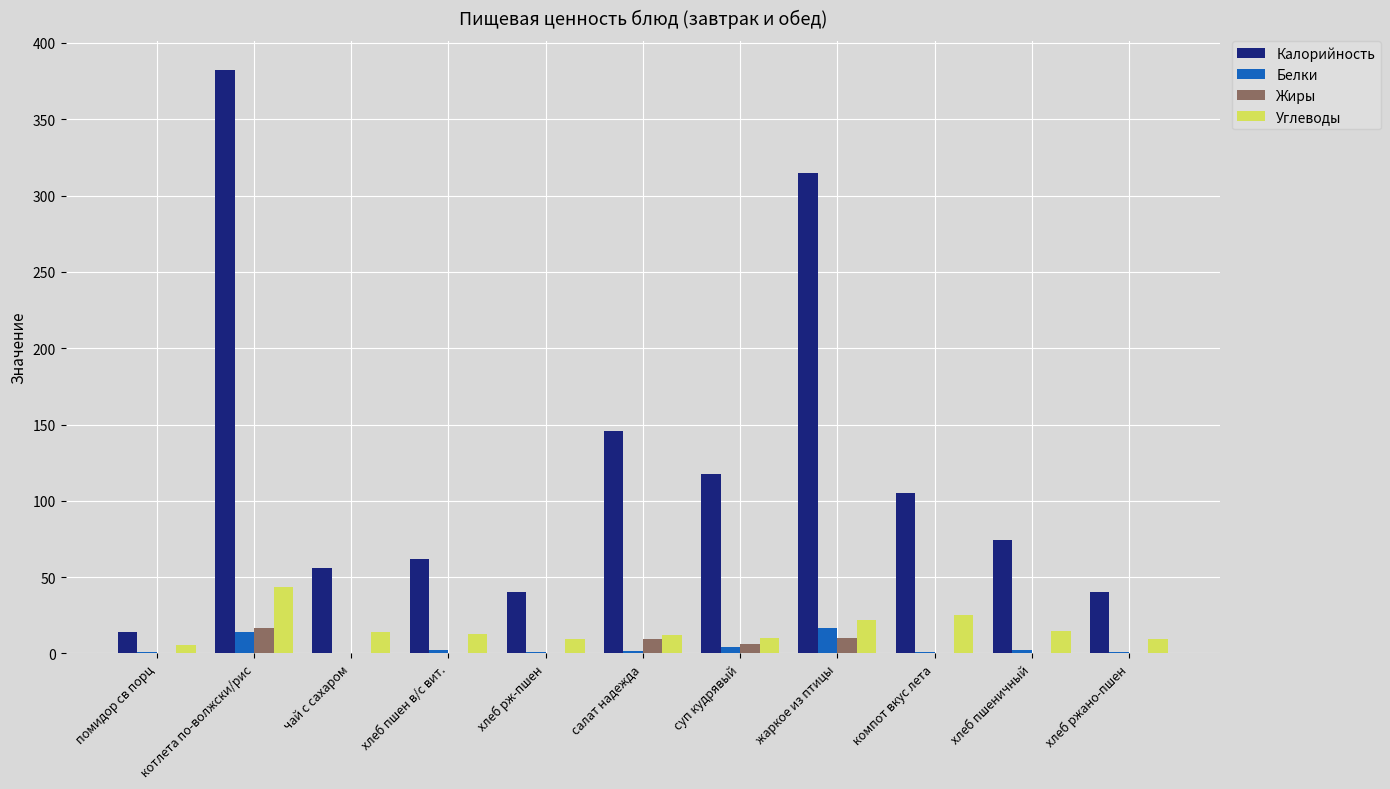

Is the value of Белки at хлеб пшеничный greater than the value of Калорийность at жаркое из птицы?

No